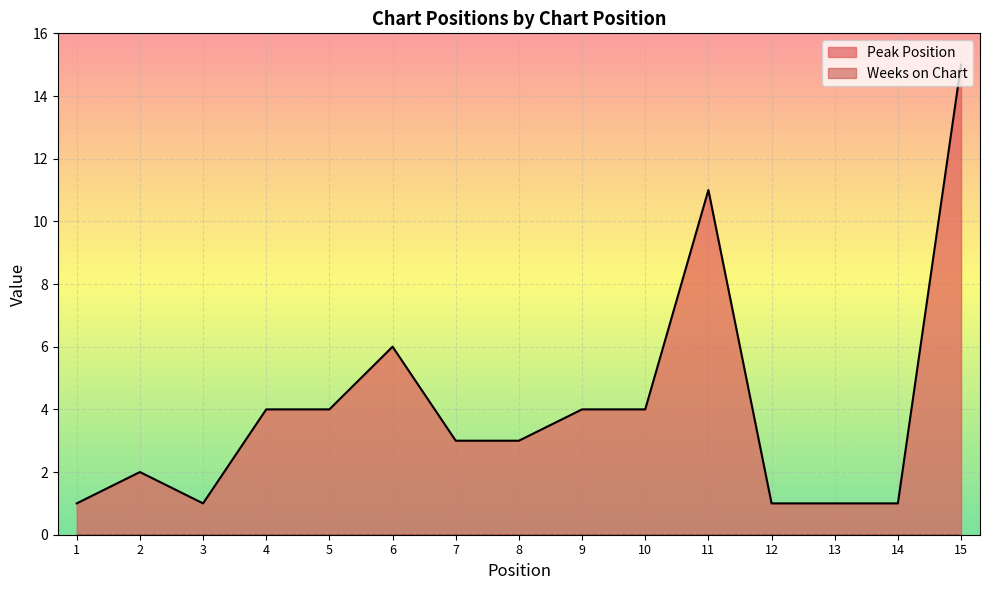

Count the number of categories in the chart.

15